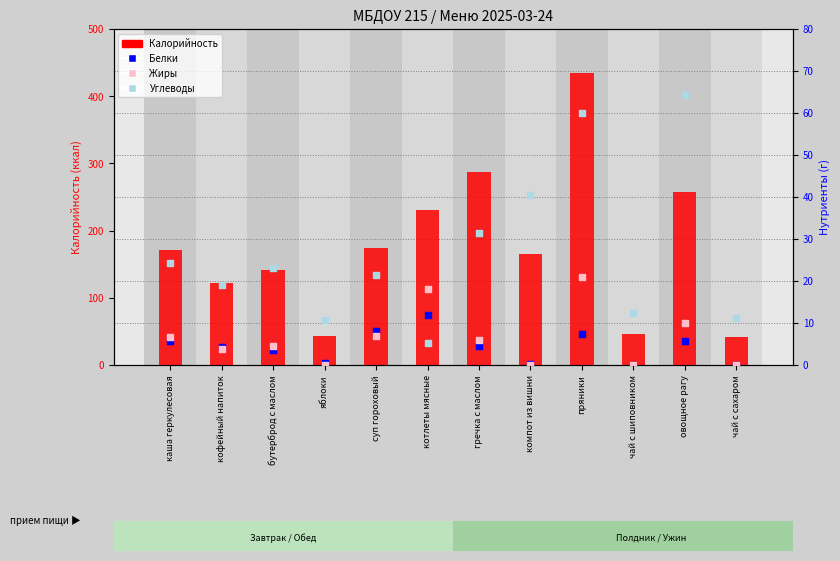

Is the value of Белки at кофейный напиток greater than the value of Калорийность at яблоки?

No